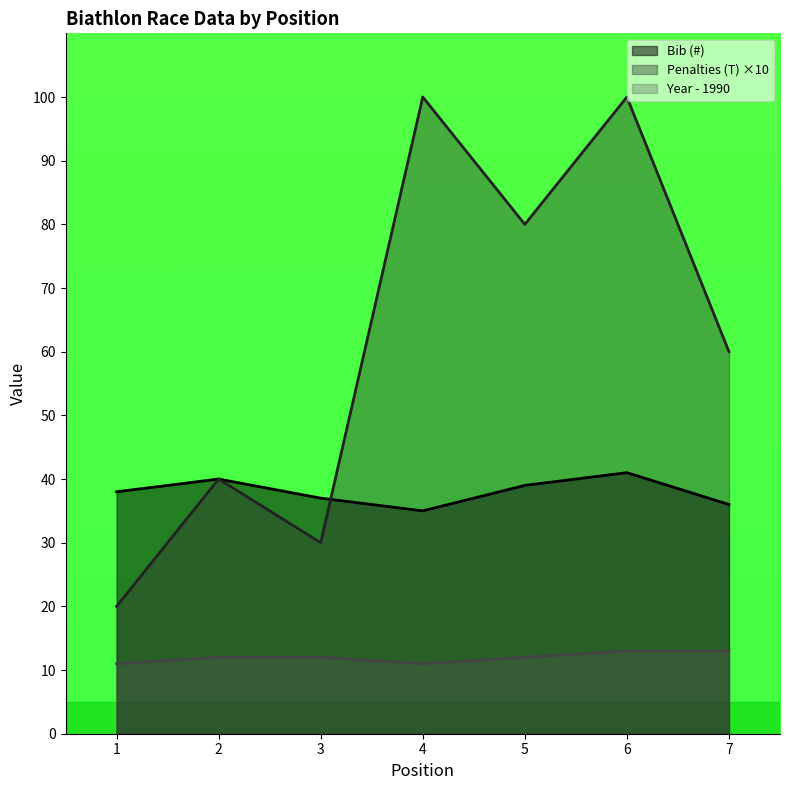

Which series has the widest spread of values?

Penalties (T) ×10